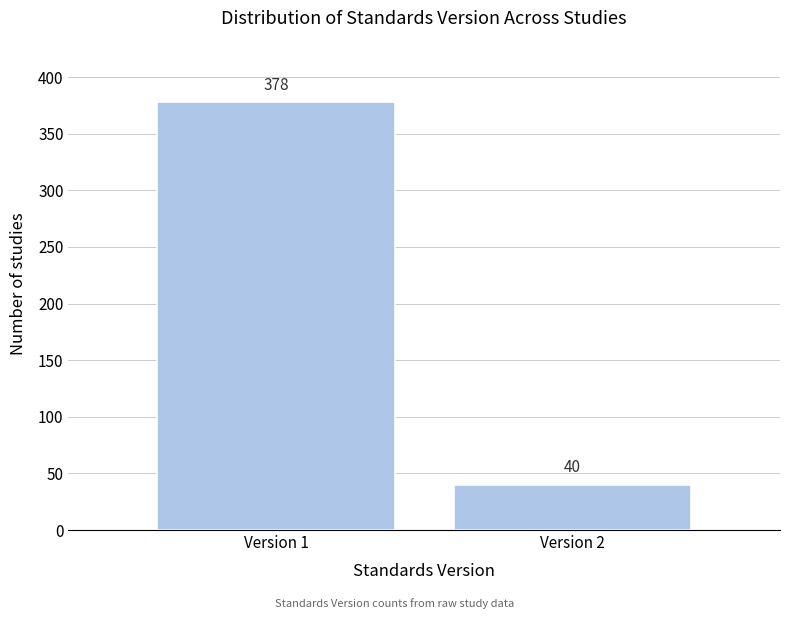

Reading left to right, what are all the values shown in this chart?

378	40